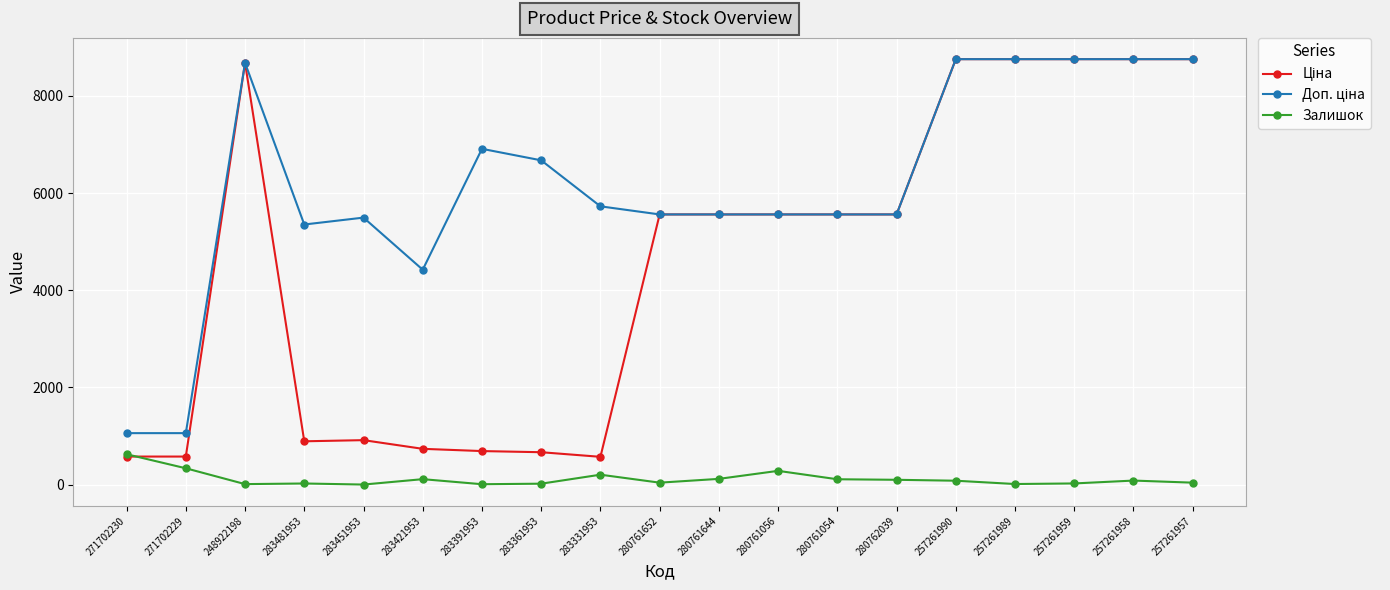

What is the value of the Залишок point at the 2nd from the left?

337.0